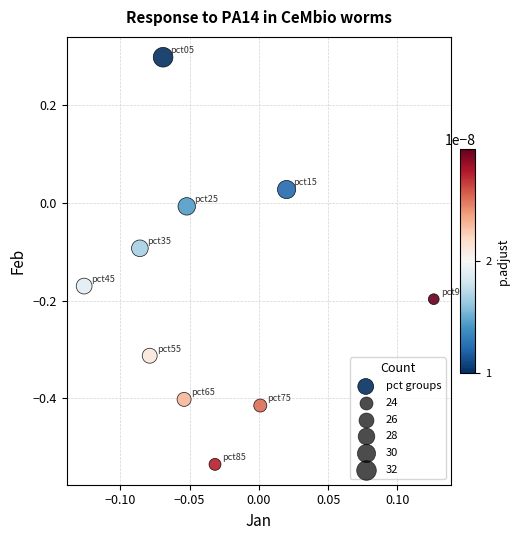

What is the range of Y values (max minus min)?

0.8